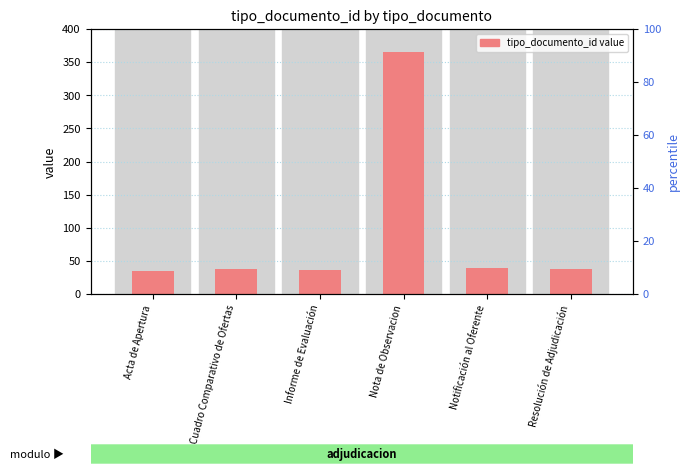

Reading left to right, what are all the values shown in this chart?

35	38	36	366	39	37